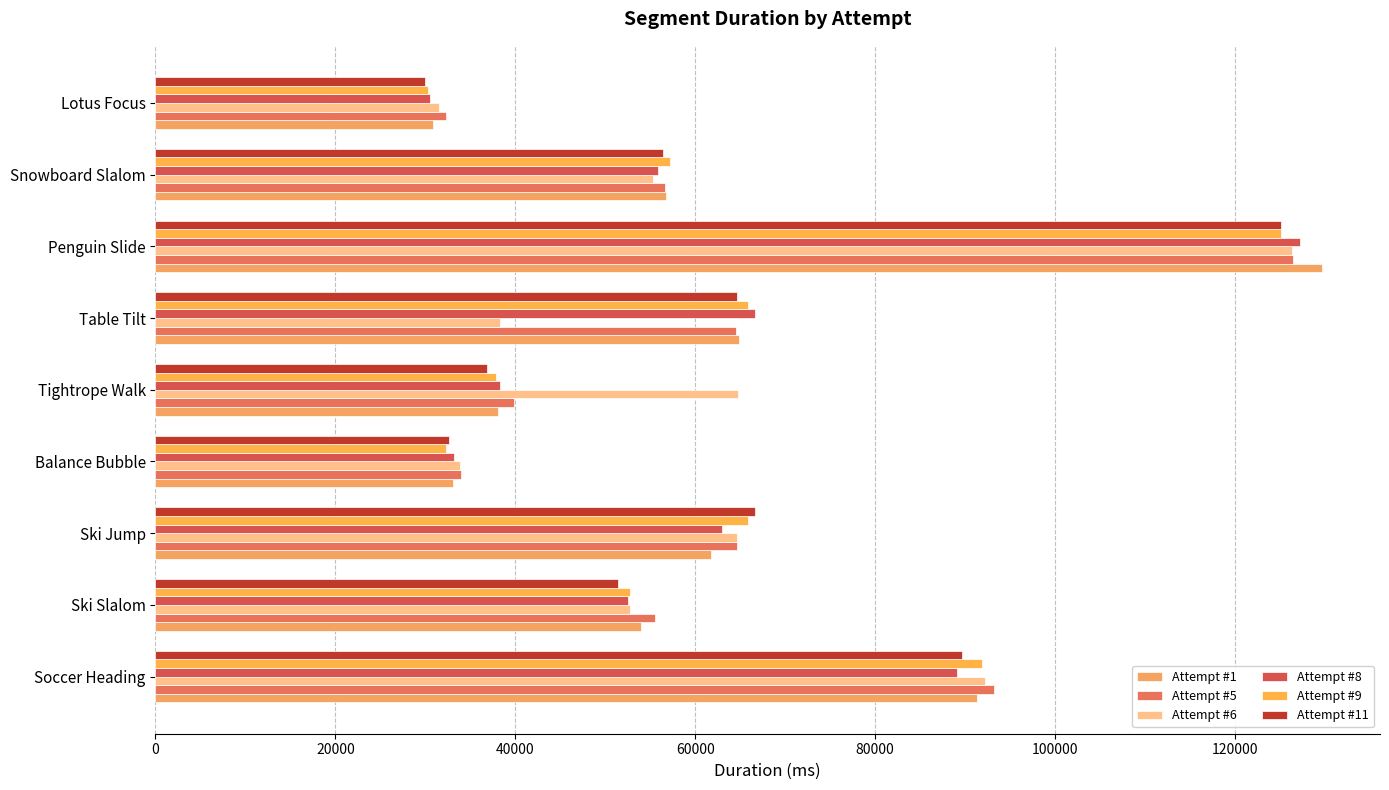

Rank the series by their maximum value, from highest to lowest.

Attempt #1, Attempt #8, Attempt #5, Attempt #6, Attempt #9, Attempt #11